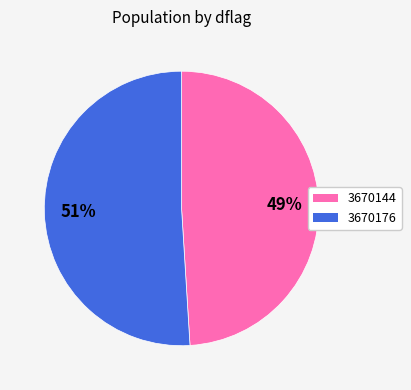

Is there a majority slice in this chart?

Yes